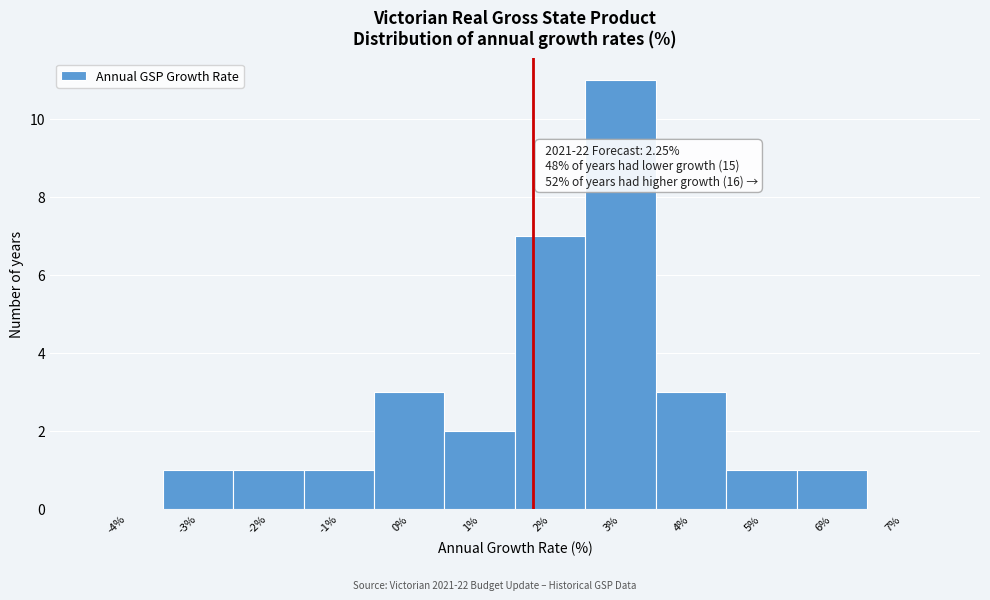

Reading left to right, transcribe all the data shown in this chart.

-4%=0	-3%=1	-2%=1	-1%=1	0%=3	1%=2	2%=7	3%=11	4%=3	5%=1	6%=1	7%=0